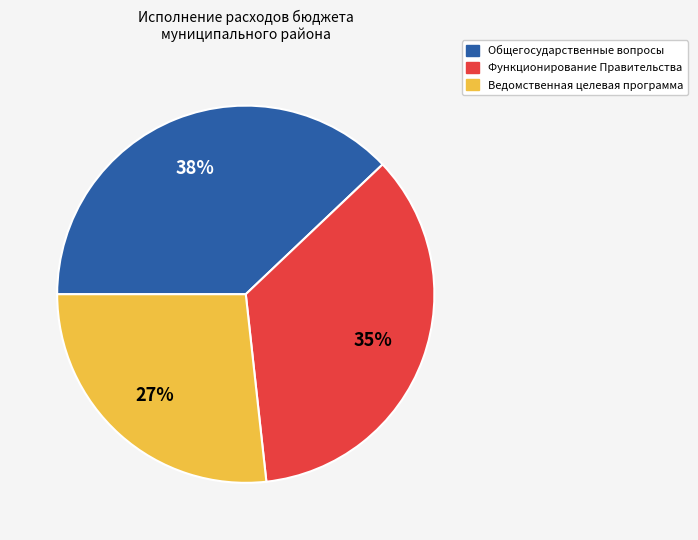

The Ведомственная целевая программа slice represents 20% of the pie. True or false?

False